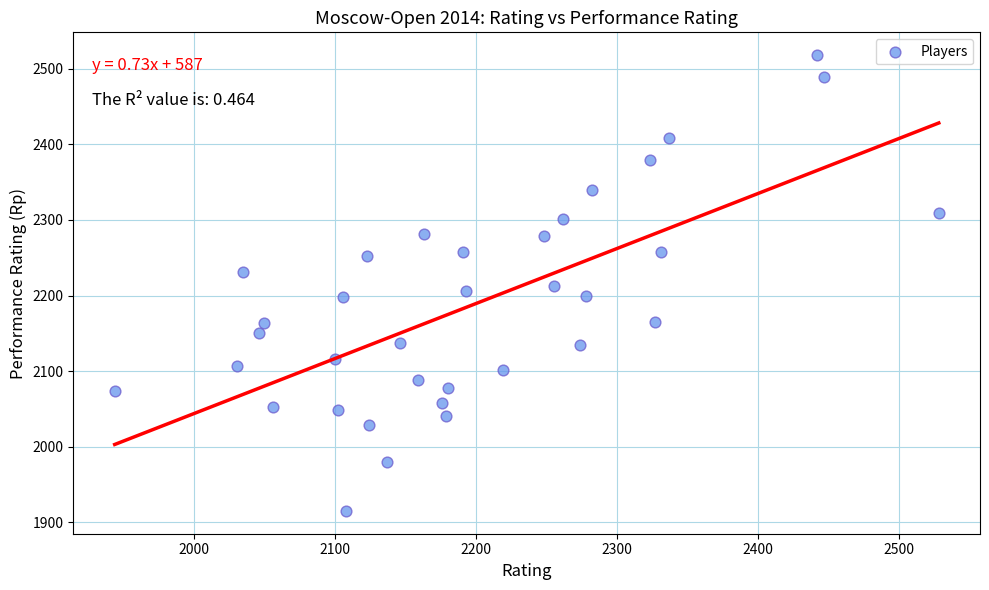

What is the range of Y values (max minus min)?

603